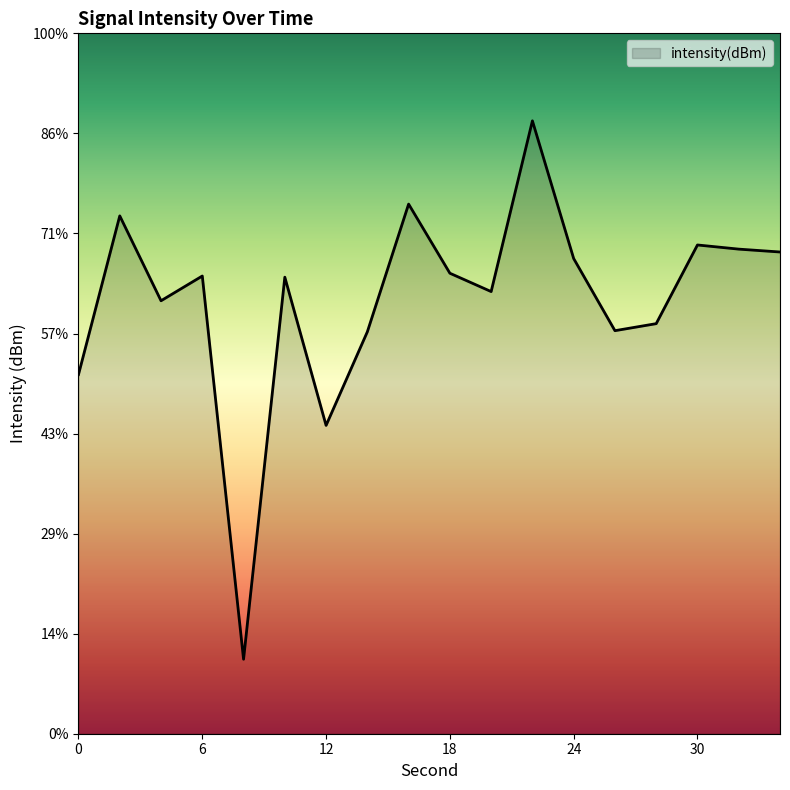

True or false: the data shows -27.4 at 0.

False